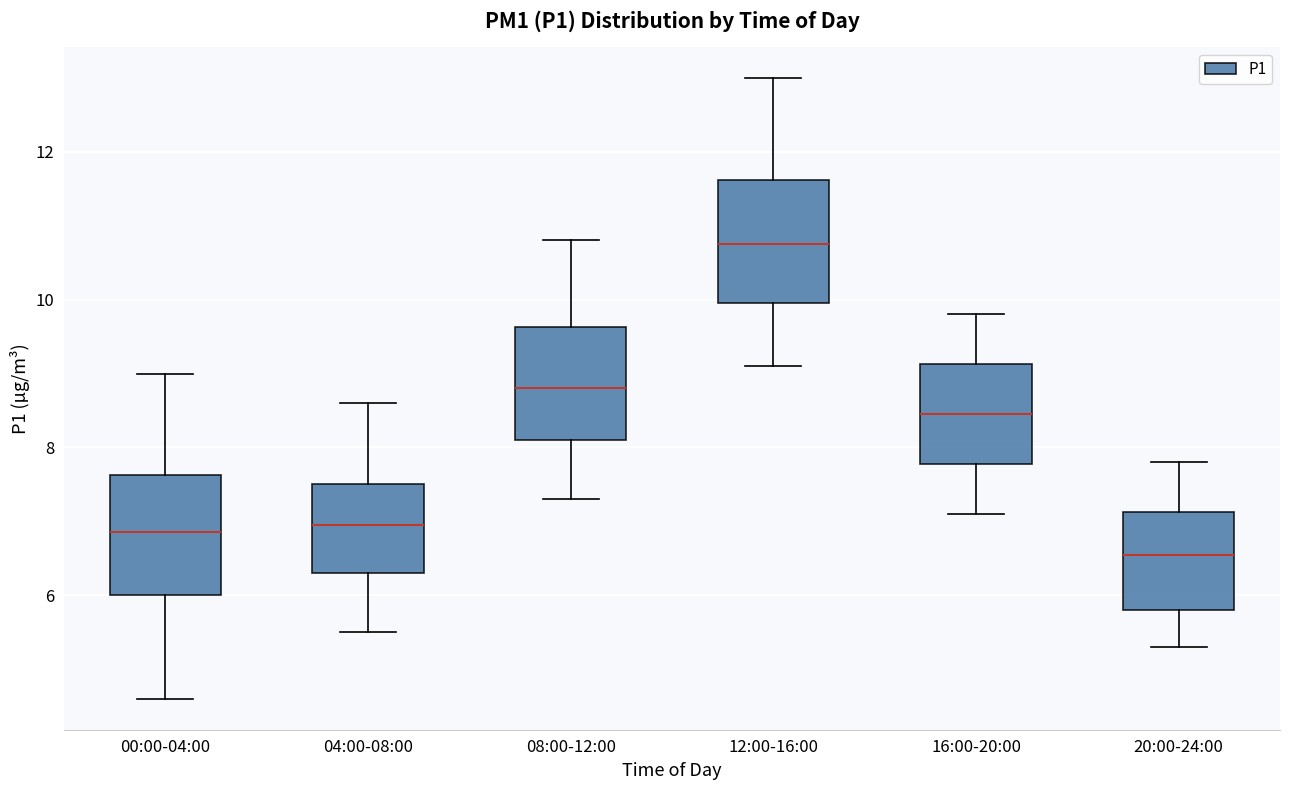

Which box's median line is the lowest?

20:00-24:00